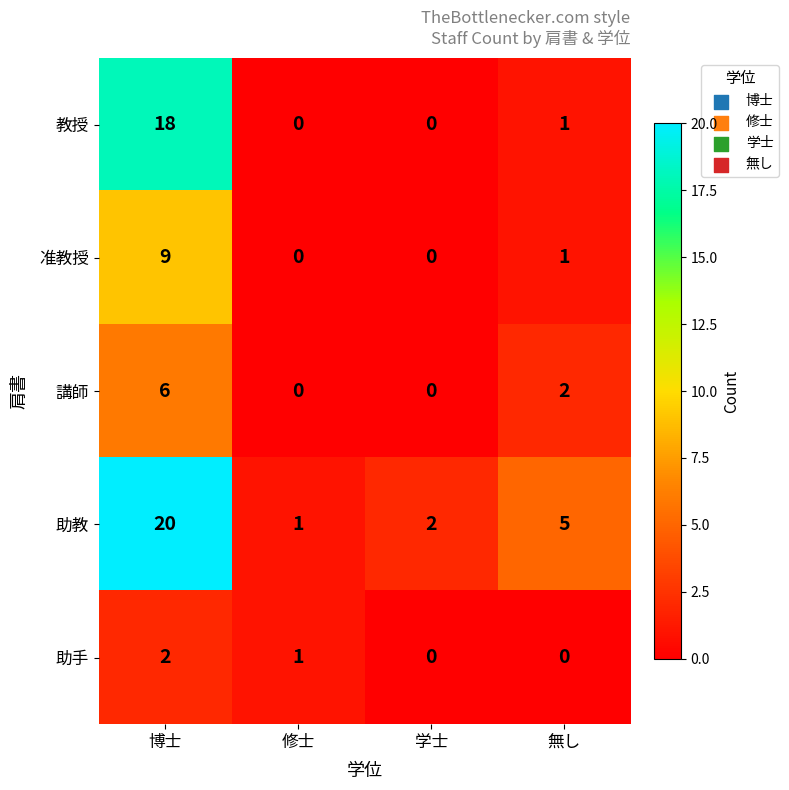

Between 学士 and 無し, which series saw the biggest shift?

助教